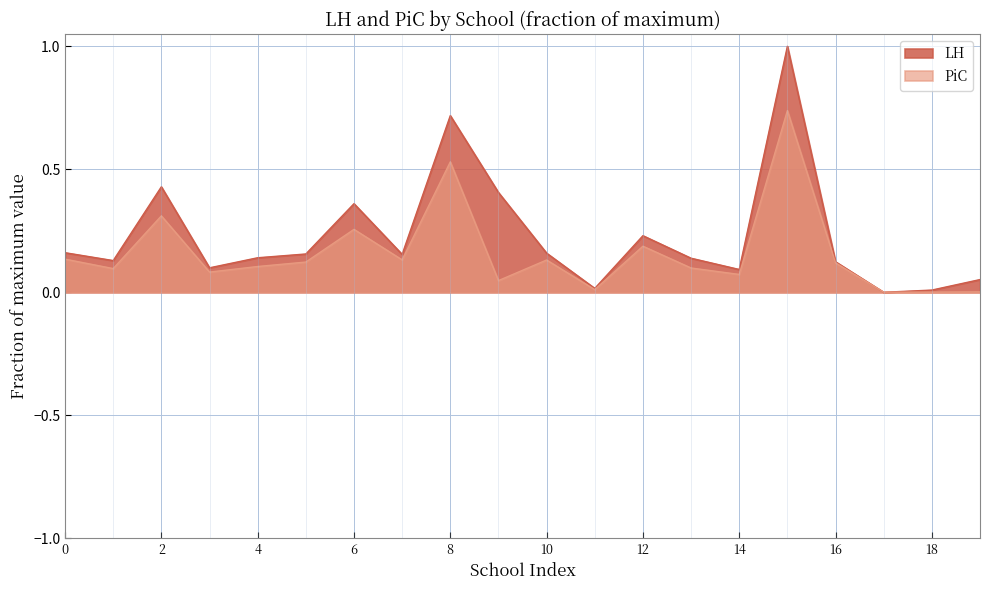

How many positive values does the LH series have?

19